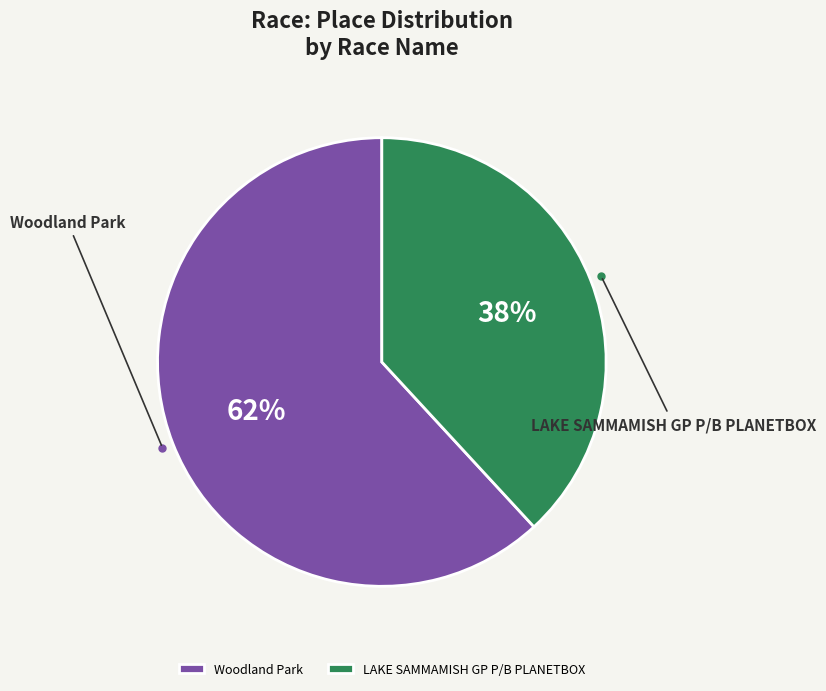

What percentage is the LAKE SAMMAMISH GP P/B PLANETBOX slice, to the nearest percent?

38%